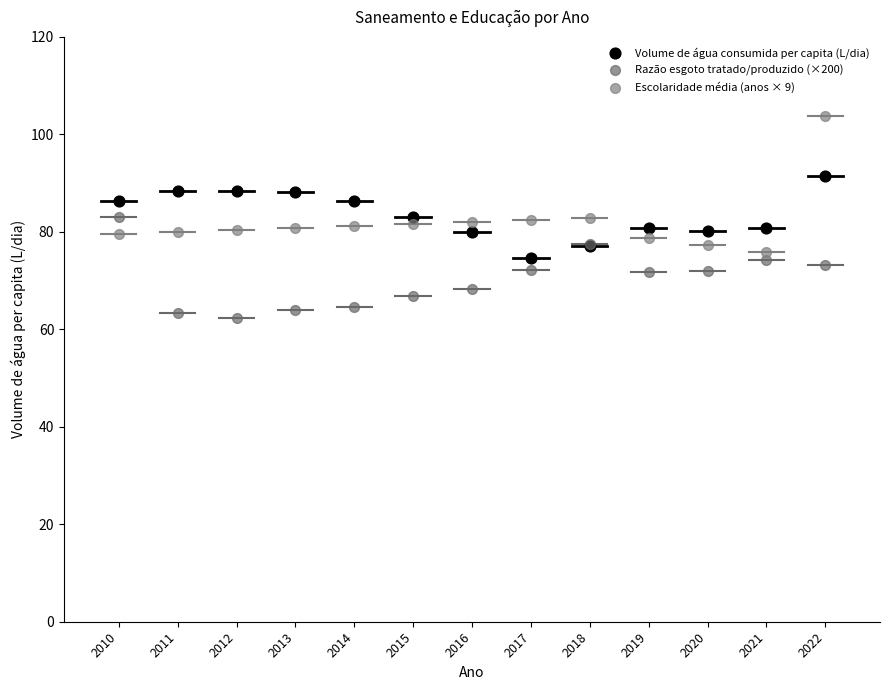

Which series contains the highest Y value?

Escolaridade média (anos × 9)